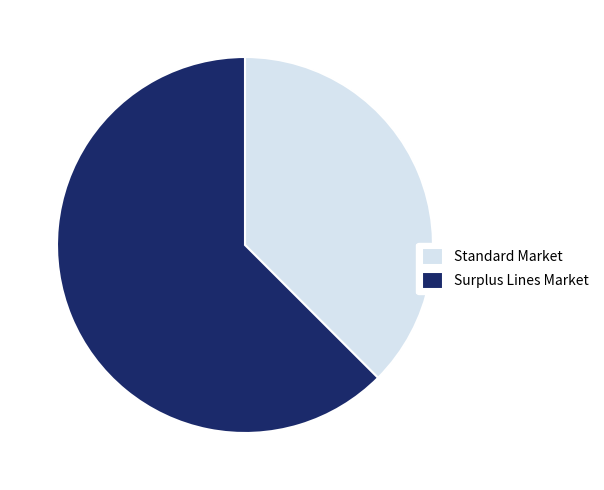

How many segments does this pie chart have?

2